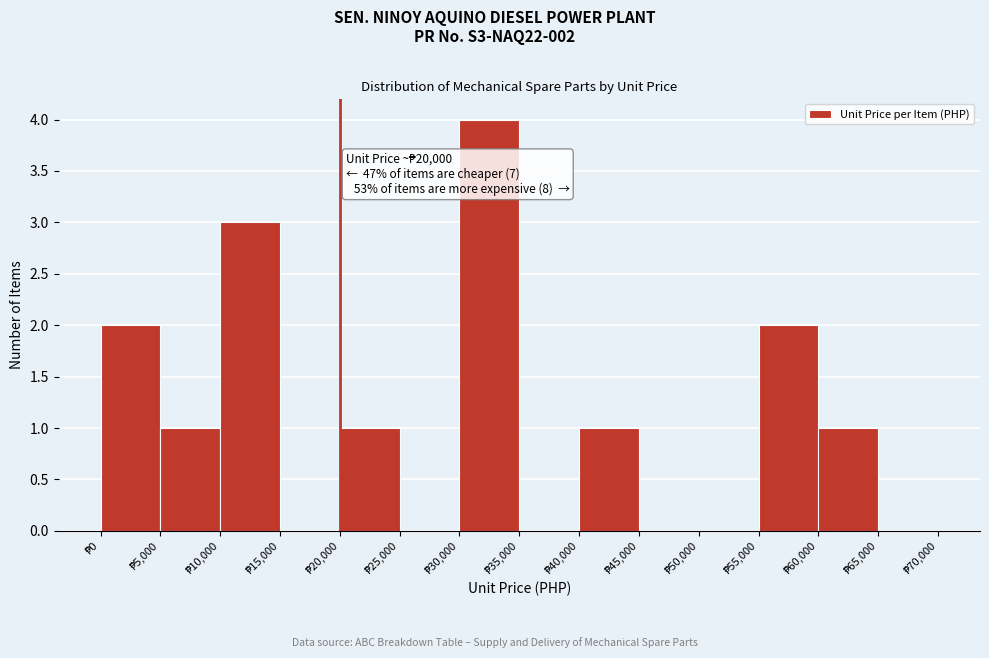

Which range on the x-axis has the tallest bar?

30000 to 35000